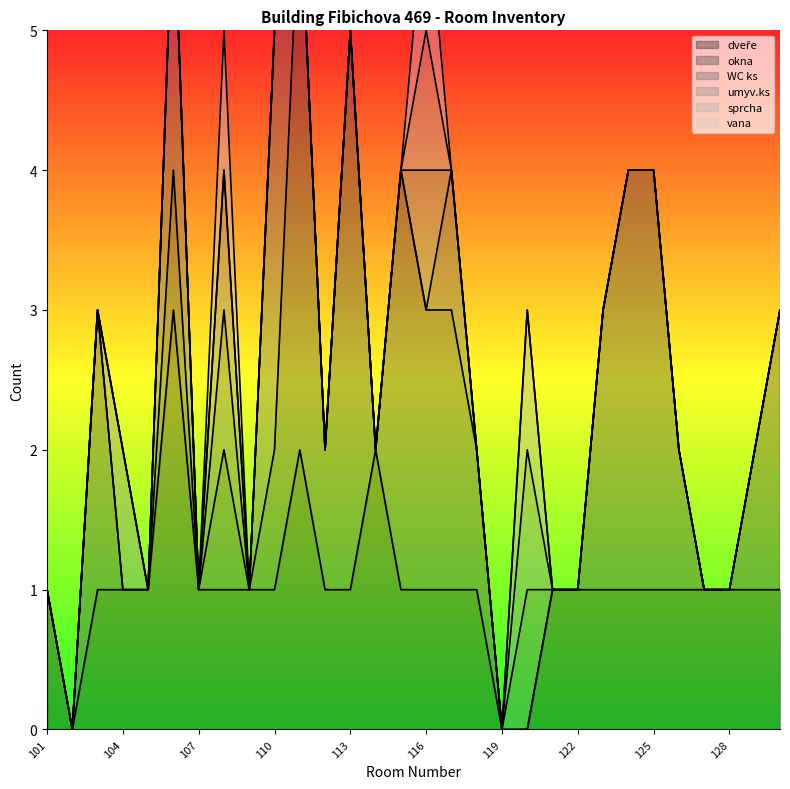

How many interior local valleys does the WC ks series have?

2